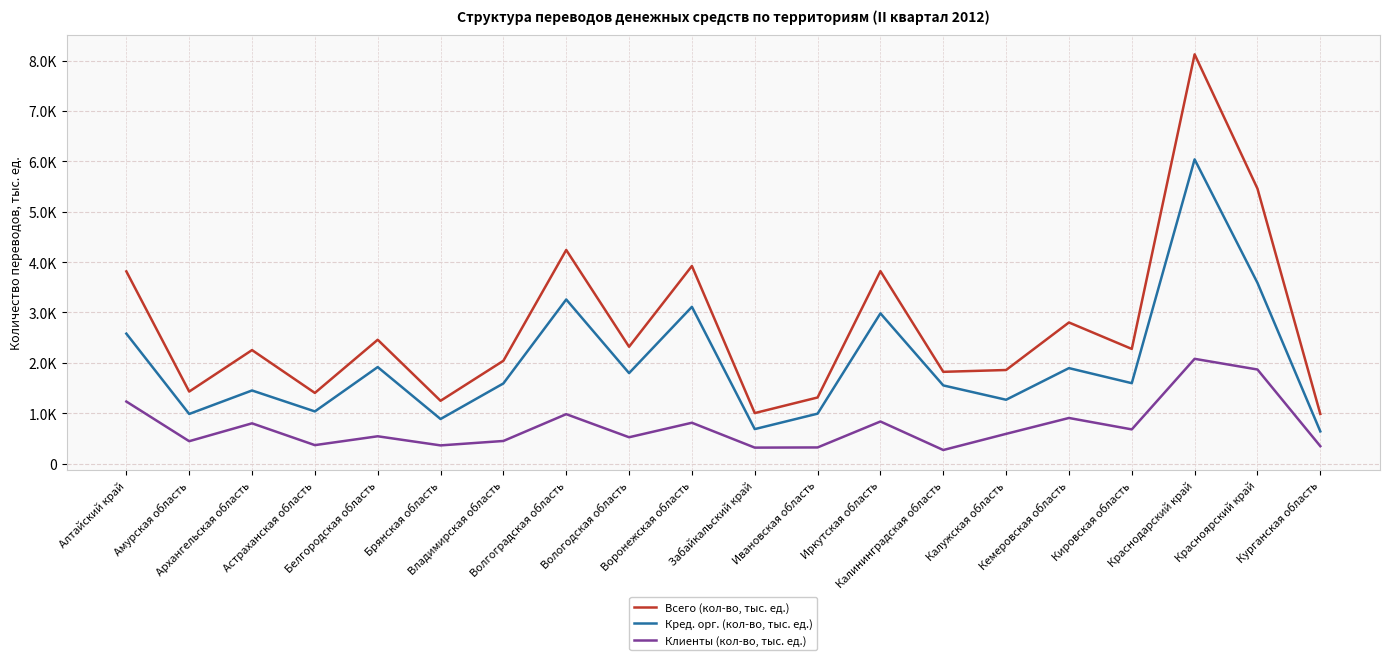

Reading right to left, transcribe all the data shown in this chart.

Всего (кол-во, тыс. ед.): Курганская область=984.4	Красноярский край=5458.1	Краснодарский край=8124.2	Кировская область=2275.3	Кемеровская область=2800.7	Калужская область=1856.9	Калининградская область=1820.8	Иркутская область=3820.0	Ивановская область=1311.5	Забайкальский край=1001.7	Воронежская область=3922.1	Вологодская область=2318.5	Волгоградская область=4240.3	Владимирская область=2040.3	Брянская область=1245.5	Белгородская область=2457.6	Астраханская область=1402.0	Архангельская область=2252.5	Амурская область=1428.8	Алтайский край=3814.9
Кред. орг. (кол-во, тыс. ед.): Курганская область=638.6	Красноярский край=3587.1	Краснодарский край=6038.8	Кировская область=1595.3	Кемеровская область=1894.4	Калужская область=1266.3	Калининградская область=1551.0	Иркутская область=2981.5	Ивановская область=990.1	Забайкальский край=683.7	Воронежская область=3111.1	Вологодская область=1795.1	Волгоградская область=3257.1	Владимирская область=1590.3	Брянская область=883.9	Белгородская область=1915.1	Астраханская область=1034.7	Архангельская область=1450.6	Амурская область=984.0	Алтайский край=2579.1
Клиенты (кол-во, тыс. ед.): Курганская область=345.0	Красноярский край=1866.8	Краснодарский край=2078.8	Кировская область=677.8	Кемеровская область=904.5	Калужская область=589.4	Калининградская область=268.3	Иркутская область=834.6	Ивановская область=319.5	Забайкальский край=316.0	Воронежская область=809.8	Вологодская область=521.8	Волгоградская область=980.3	Владимирская область=448.0	Брянская область=360.1	Белгородская область=541.2	Астраханская область=365.5	Архангельская область=798.3	Амурская область=443.3	Алтайский край=1230.8